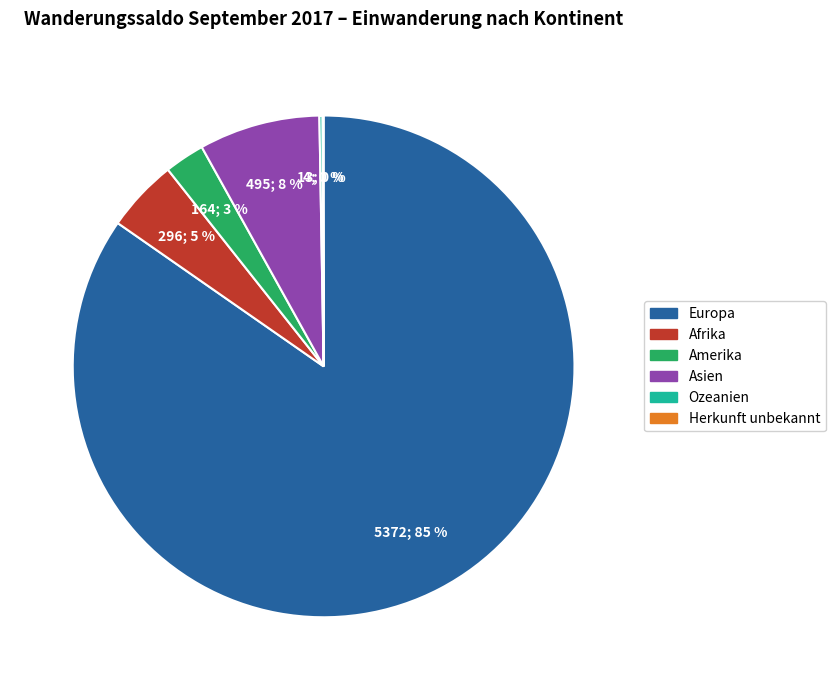

Is there any slice that represents more than half of the pie?

Yes